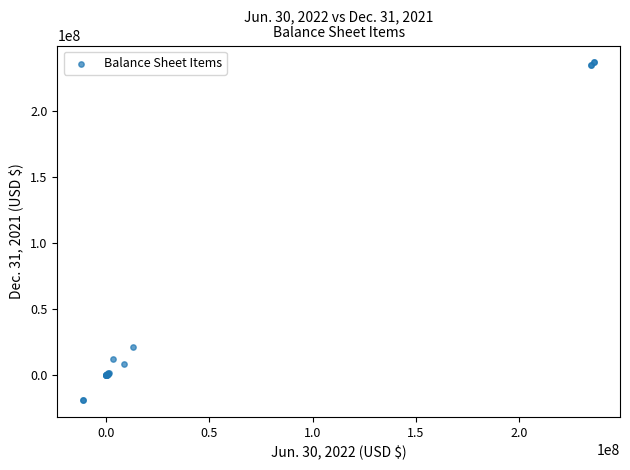

What Y value in the scatter plot is closest to 108875705?

21281273